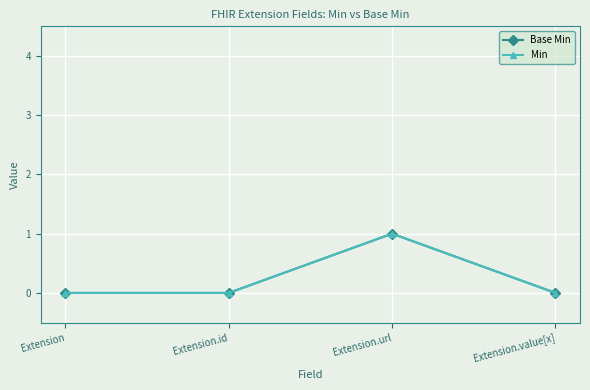

Where is Base Min nearest to the value 0?

Extension